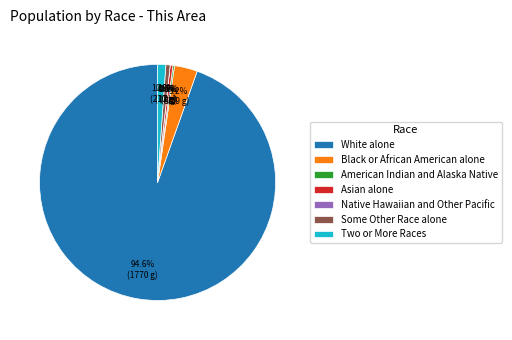

What percentage is the Some Other Race alone slice, to the nearest percent?

1%